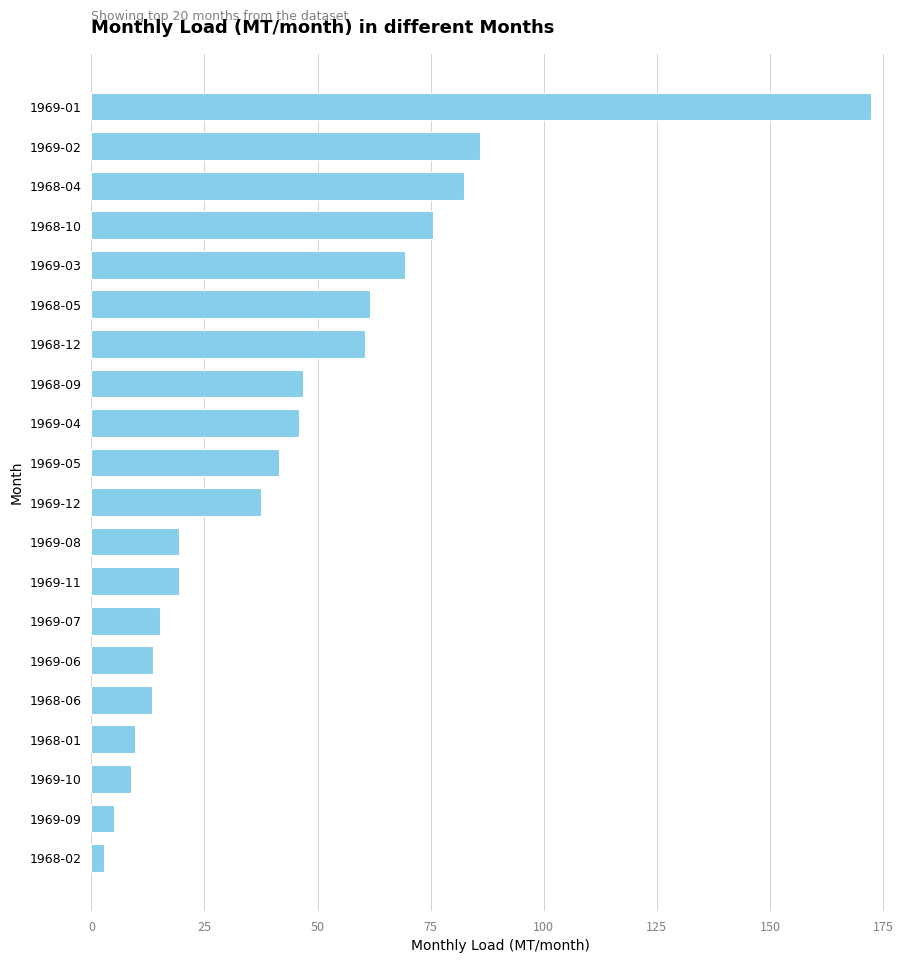

What is the average value?

44.3